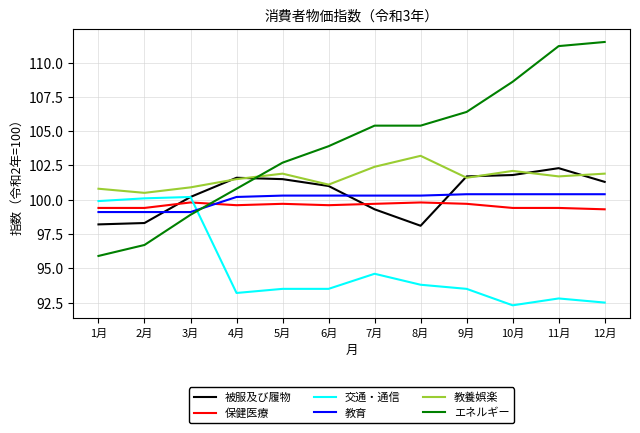

True or false: 教養娯楽 and 保健医療 cross at least once.

False